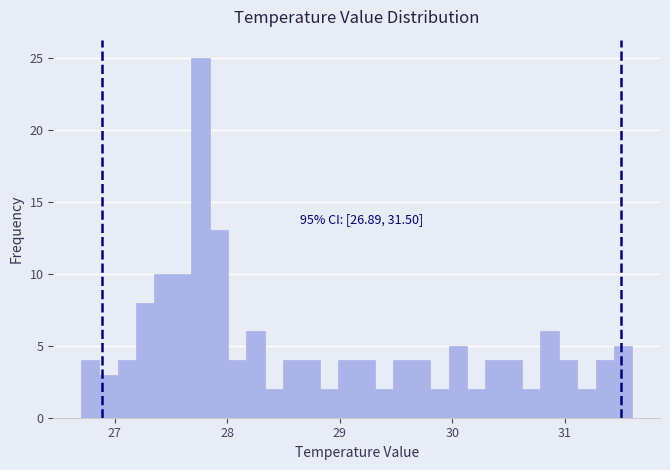

Around what value on the x-axis is the tallest bar? Give the approximate position of its centre, as read against the axis.

27.8